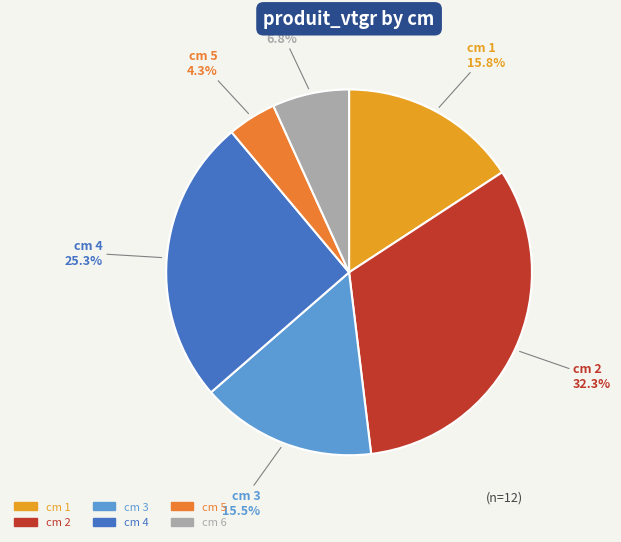

How many slices are in this pie chart?

6